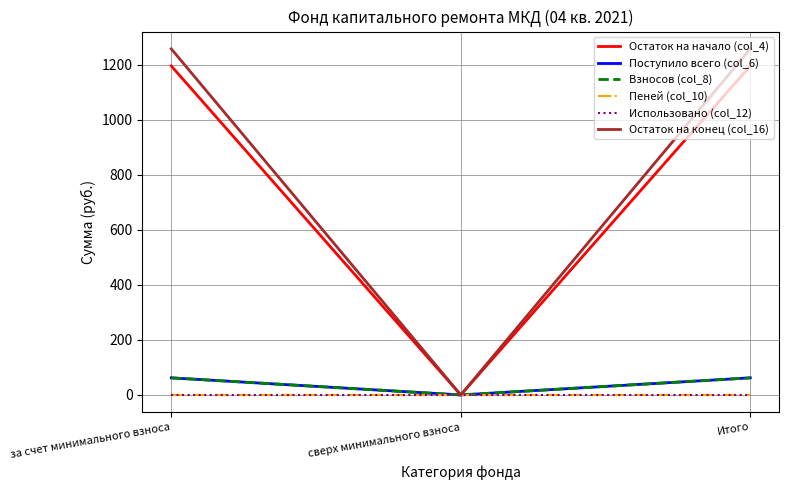

Reading left to right, list all the values displayed in this chart.

Остаток на начало (col_4): за счет минимального взноса=1195.9	сверх минимального взноса=0.0	Итого=1195.9
Поступило всего (col_6): за счет минимального взноса=62.1	сверх минимального взноса=0.0	Итого=62.1
Взносов (col_8): за счет минимального взноса=62.1	сверх минимального взноса=0.0	Итого=62.1
Пеней (col_10): за счет минимального взноса=0.0	сверх минимального взноса=0.0	Итого=0.0
Использовано (col_12): за счет минимального взноса=0.0	сверх минимального взноса=0.0	Итого=0.0
Остаток на конец (col_16): за счет минимального взноса=1258.0	сверх минимального взноса=0.0	Итого=1258.0